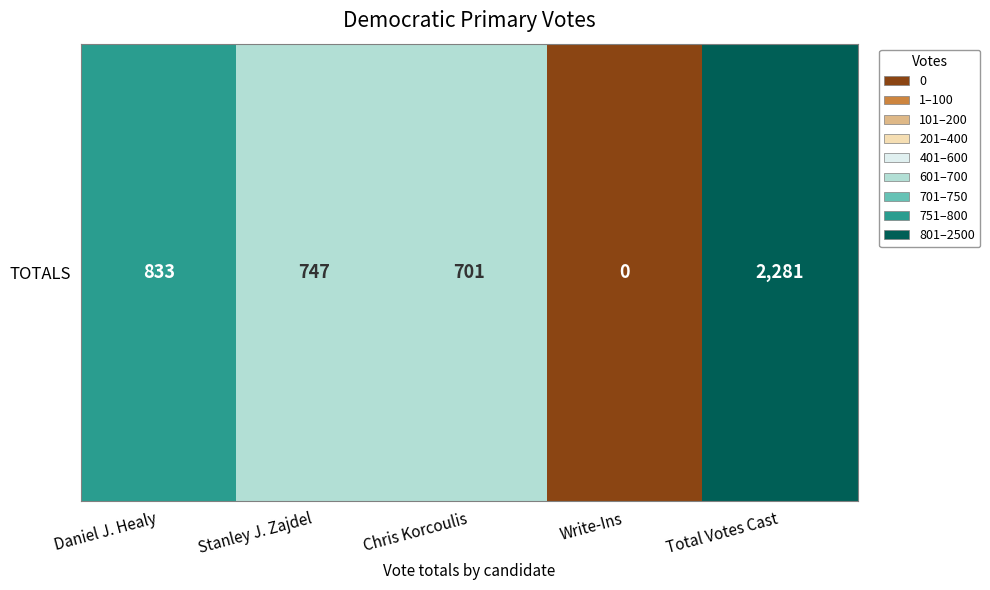

What is the approximate value at Chris Korcoulis, to the nearest 10?

700